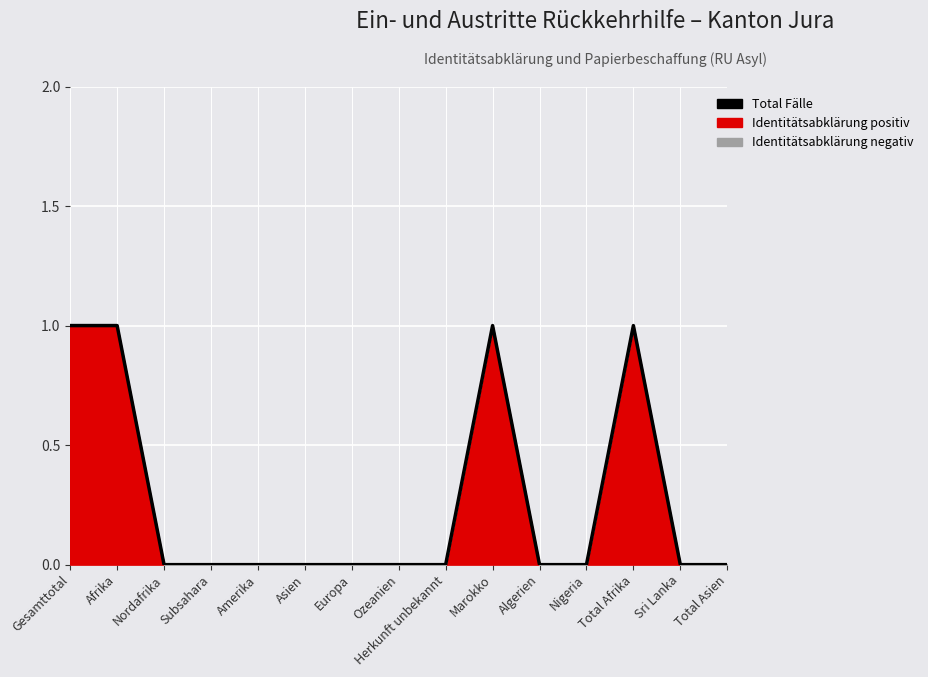

True or false: the data shows 0 at Asien.

False